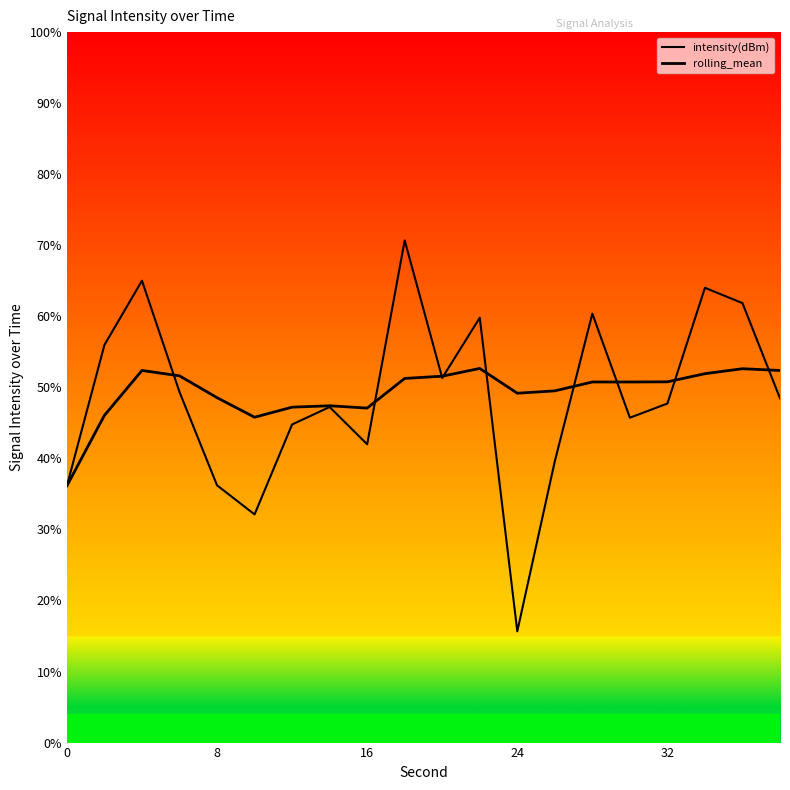

Reading left to right, extract all data points from this chart.

intensity(dBm): 36.1	56.0	65.0	49.3	36.2	32.1	44.8	47.2	42.0	70.7	51.3	59.8	15.7	39.6	60.4	45.7	47.7	64.0	61.9	48.5
rolling_mean: 36.1	46.1	52.4	51.6	48.5	45.8	47.2	47.4	47.1	51.3	51.6	52.7	49.2	49.5	50.8	50.8	50.8	51.9	52.6	52.4